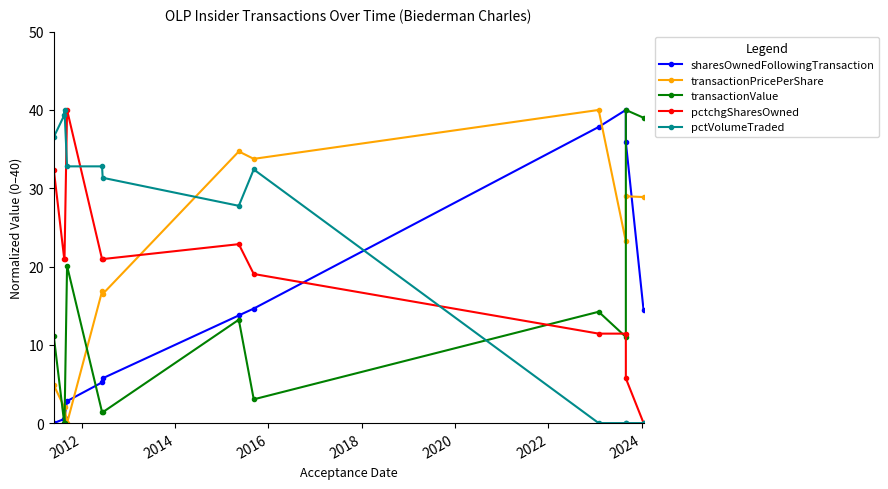

At how many categories does at least one series exceed 25?

12